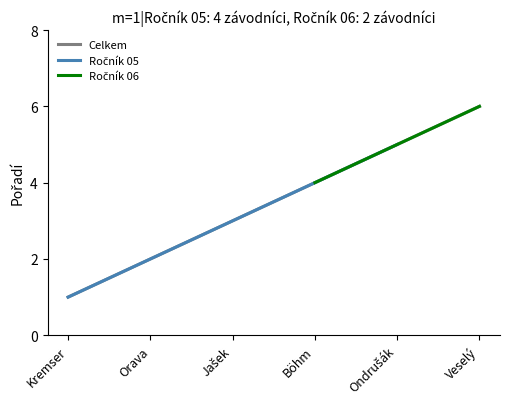

How many values are between 2 and 5?

4